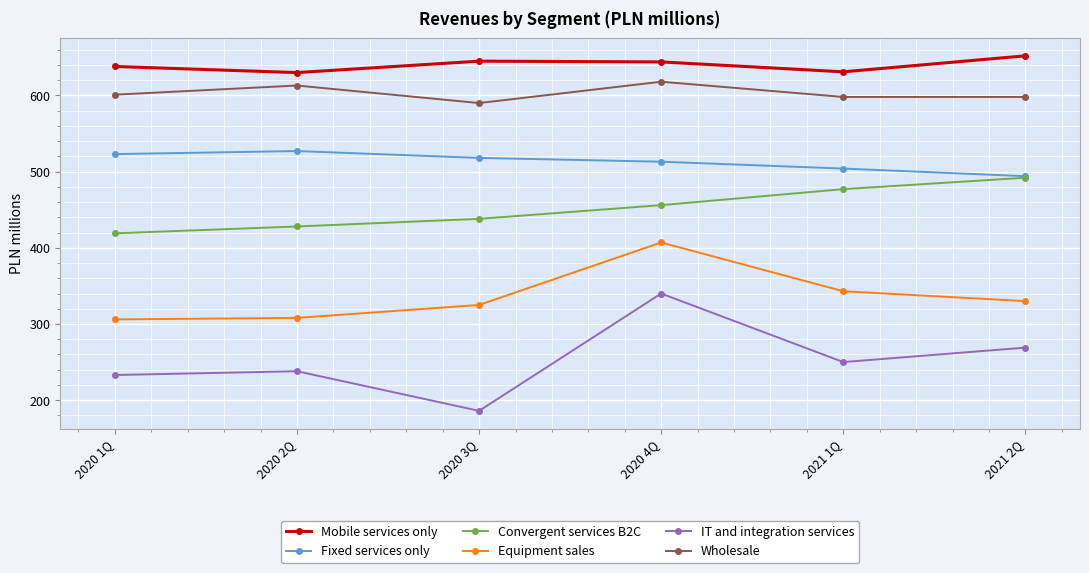

At which label does Mobile services only reach its peak?

2021 2Q